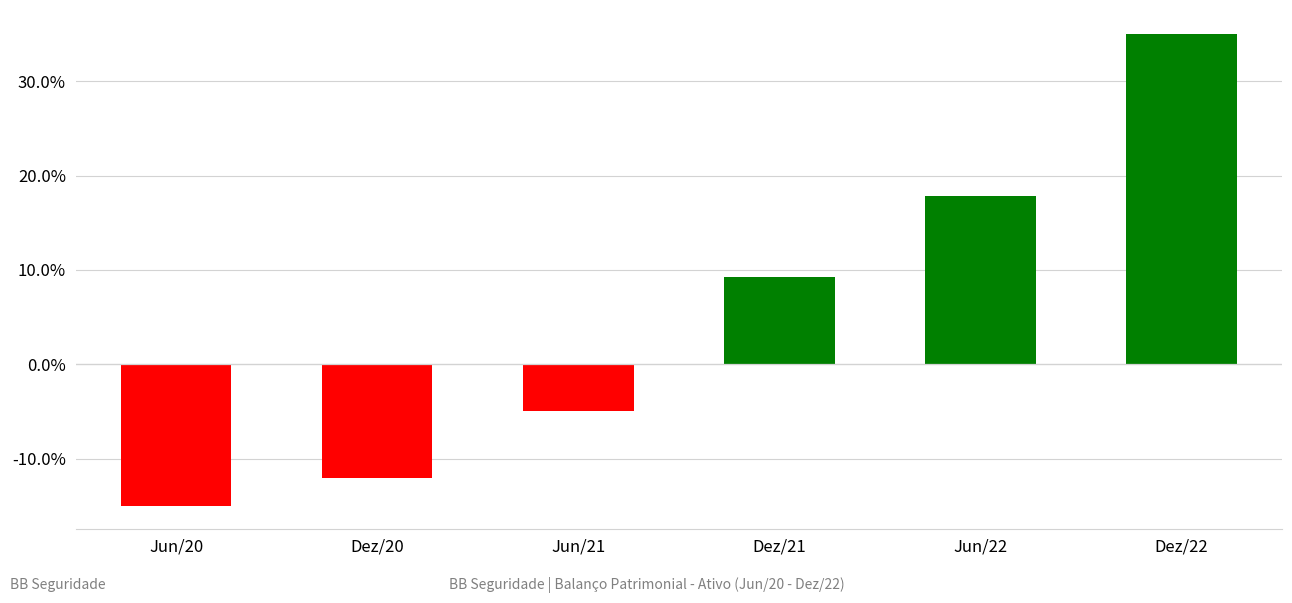

The value at Jun/20 is -20.6. True or false?

False